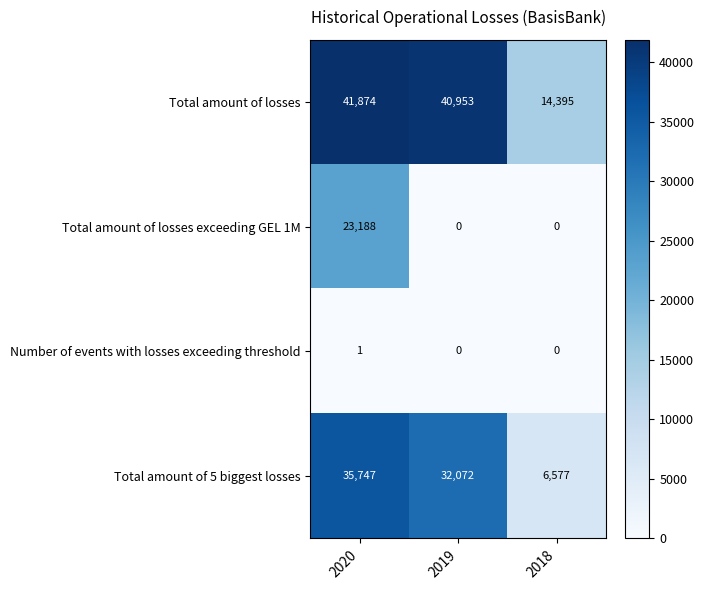

What is the difference between the highest and lowest values at 2019?

40953